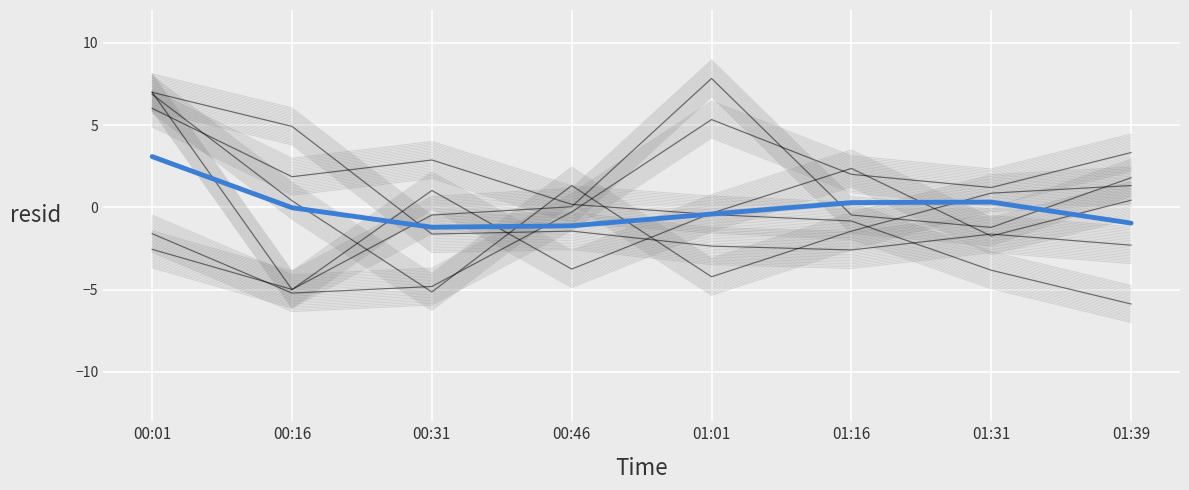

Read the value at 01:01.

-0.4